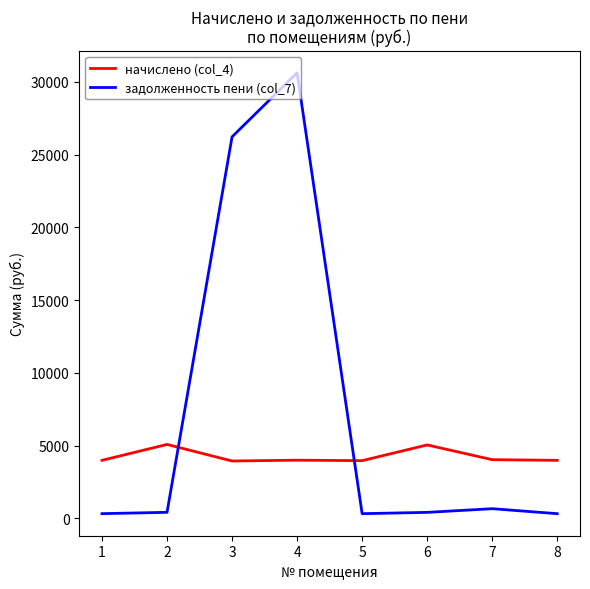

What is the lowest value of the задолженность пени (col_7) series?

331.2